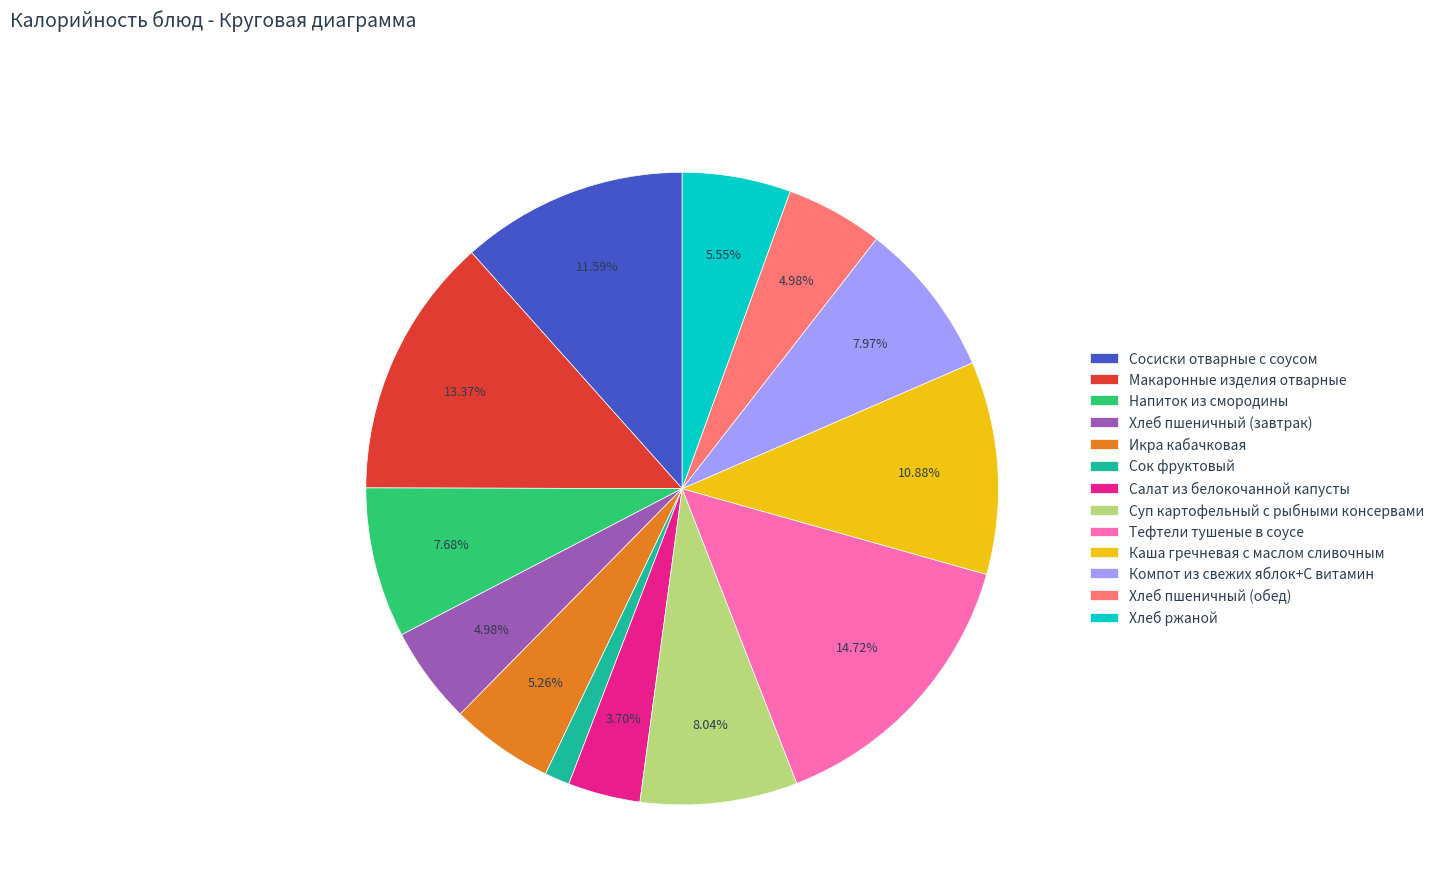

To the nearest percent, what percentage of the pie is Хлеб пшеничный (завтрак)?

5%